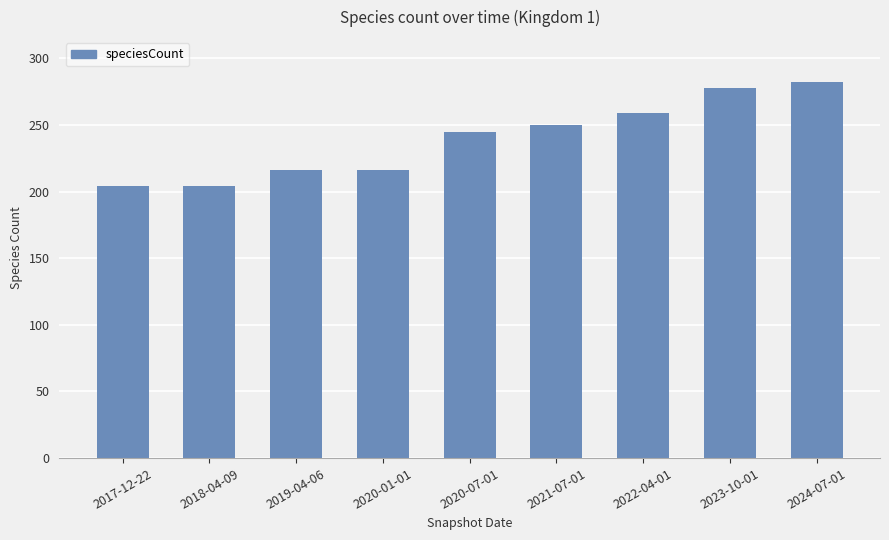

True or false: the data shows 99 at 2023-10-01.

False